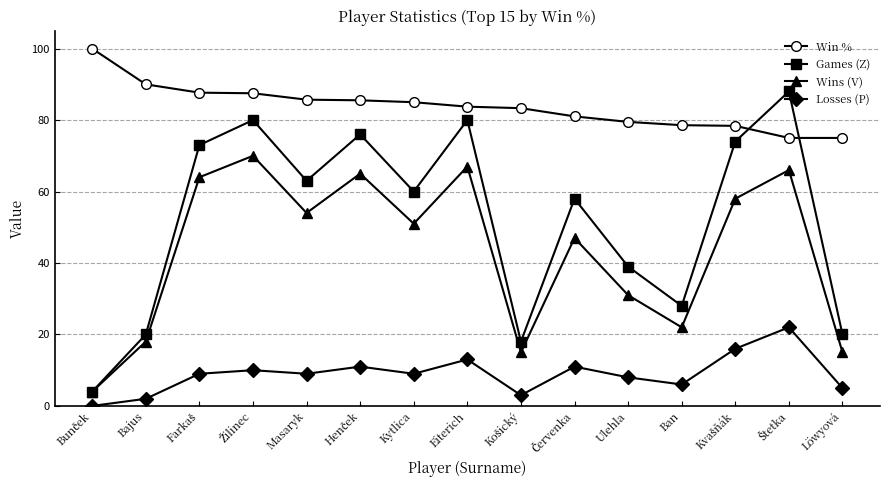

Rank the series by their maximum value, from lowest to highest.

Losses (P), Wins (V), Games (Z), Win %